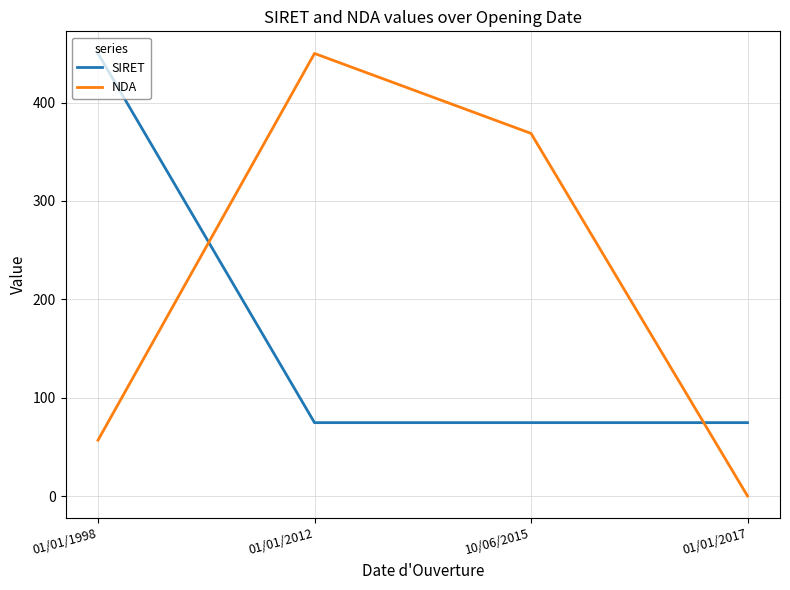

What is the difference between the maximum and minimum values in the SIRET series?

375.4